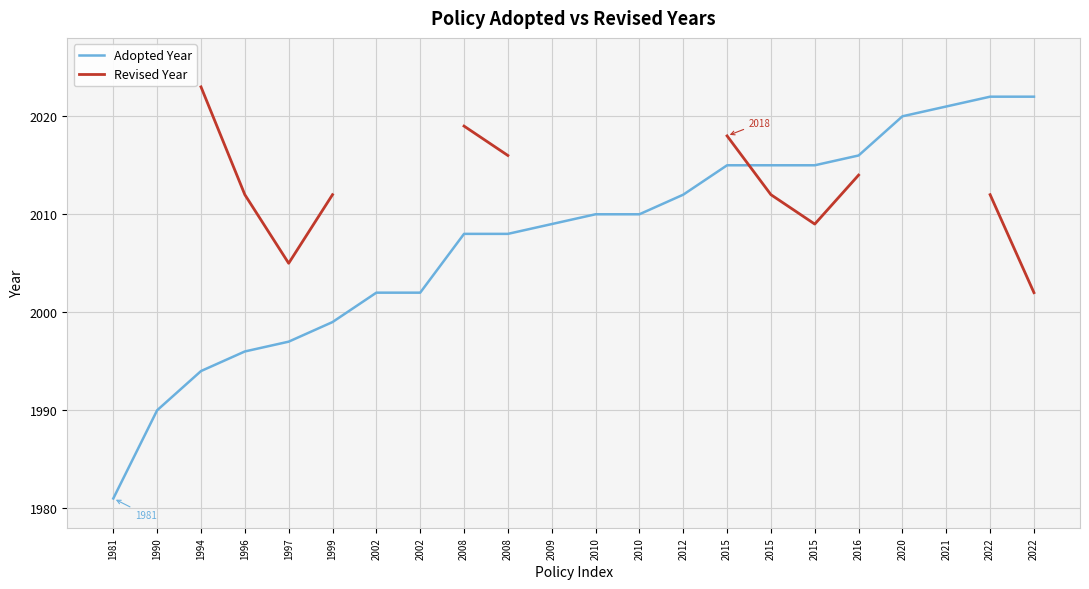

What is the difference between the second highest and second lowest values in the Adopted Year series?

32